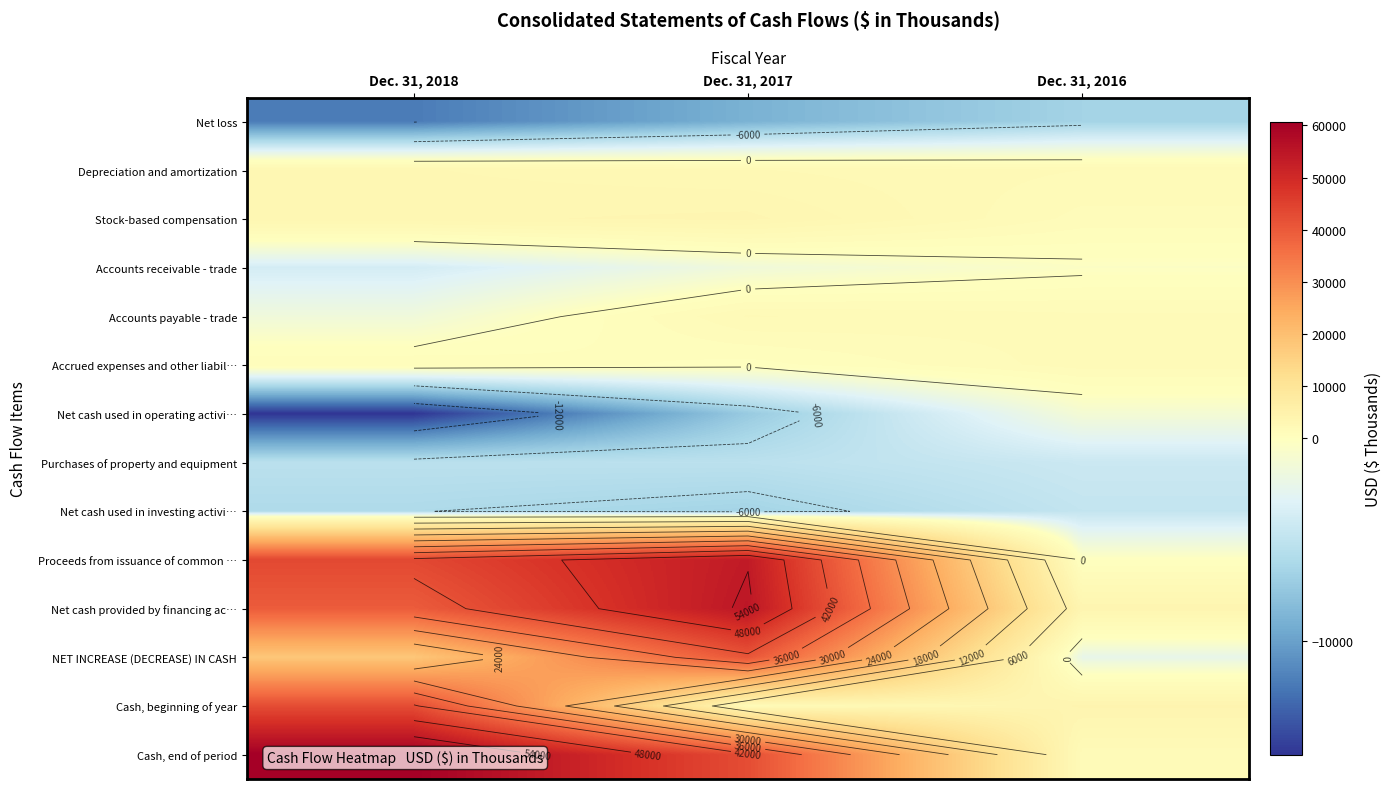

How many categories are shown in the chart?

3